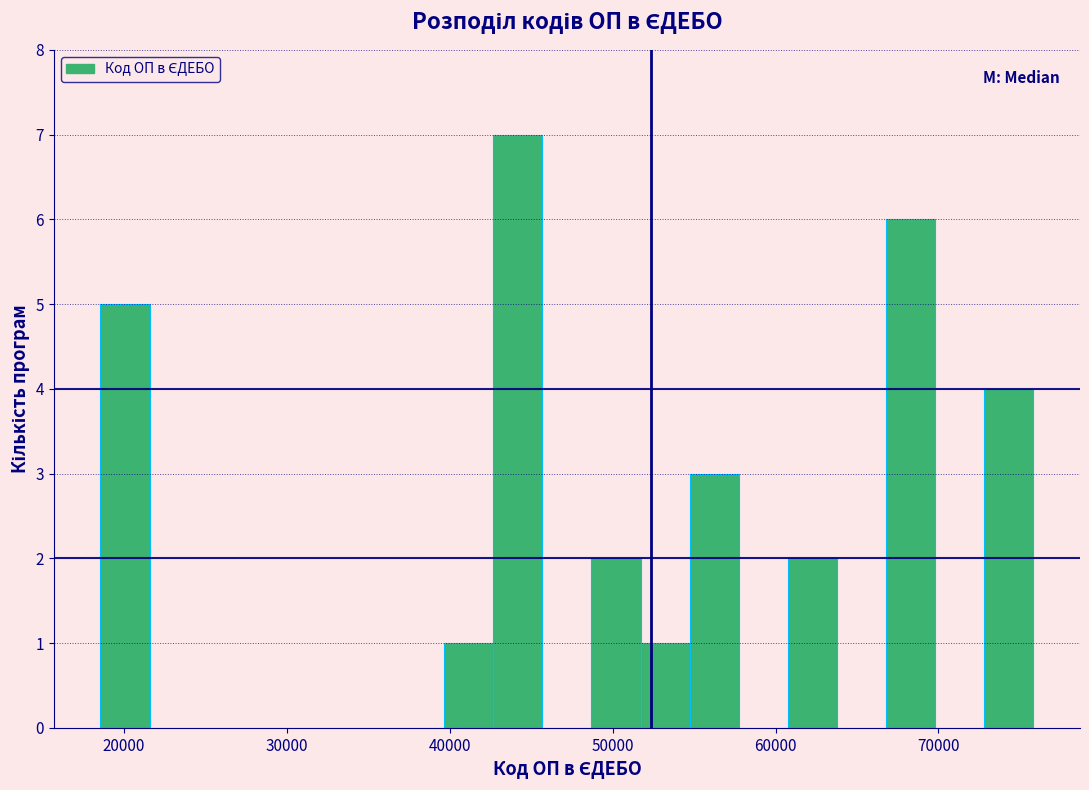

Read against the x-axis, roughly where is the centre of the tallest bar?

44000